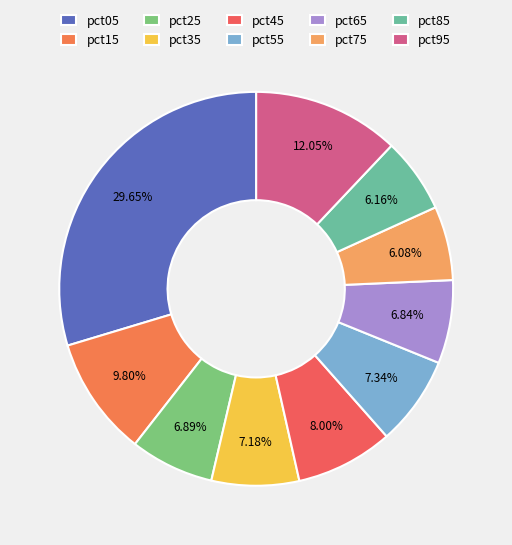

How many segments does this pie chart have?

10